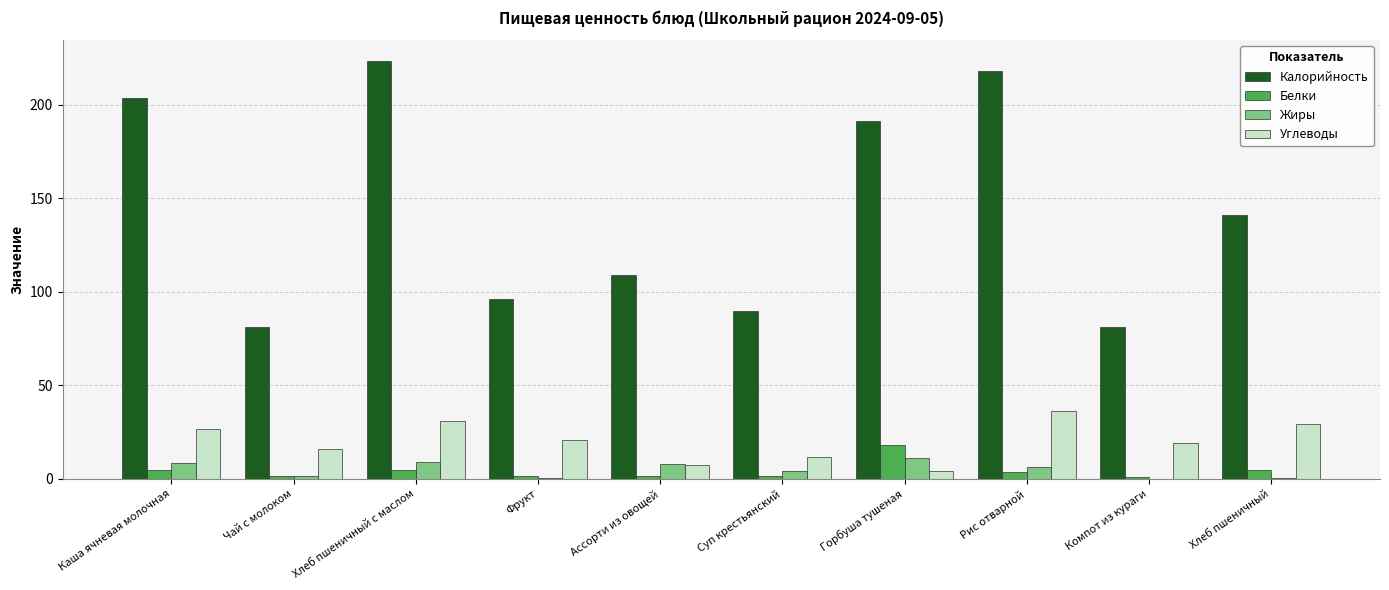

Count the number of categories in the chart.

10